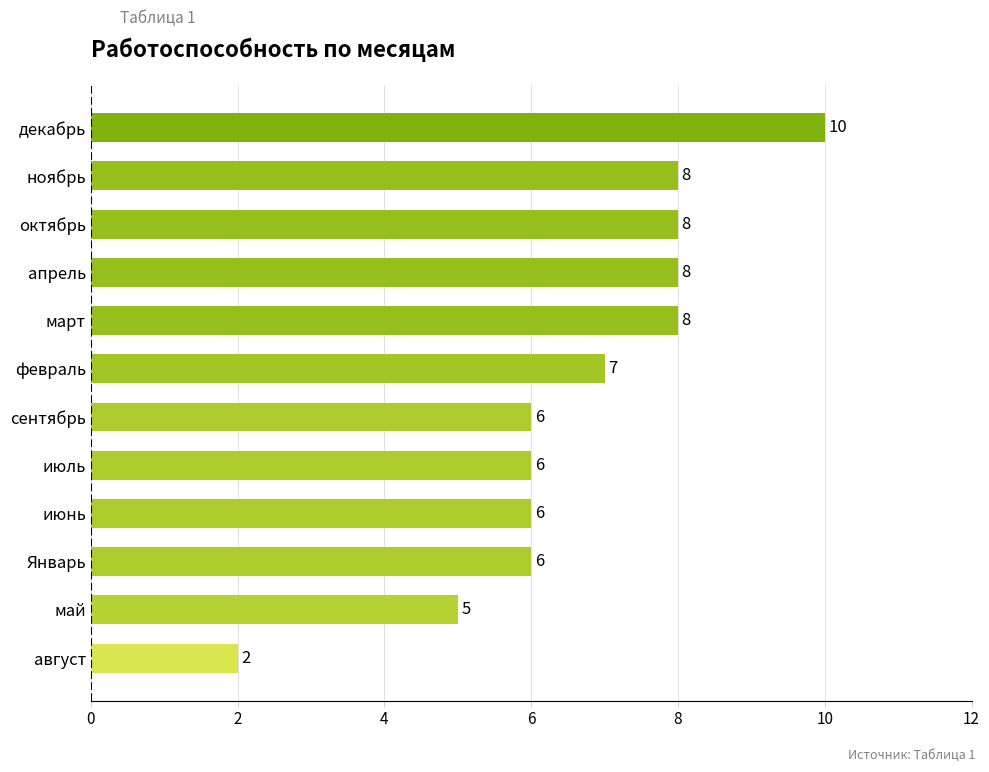

How many values are between 6 and 8?

9